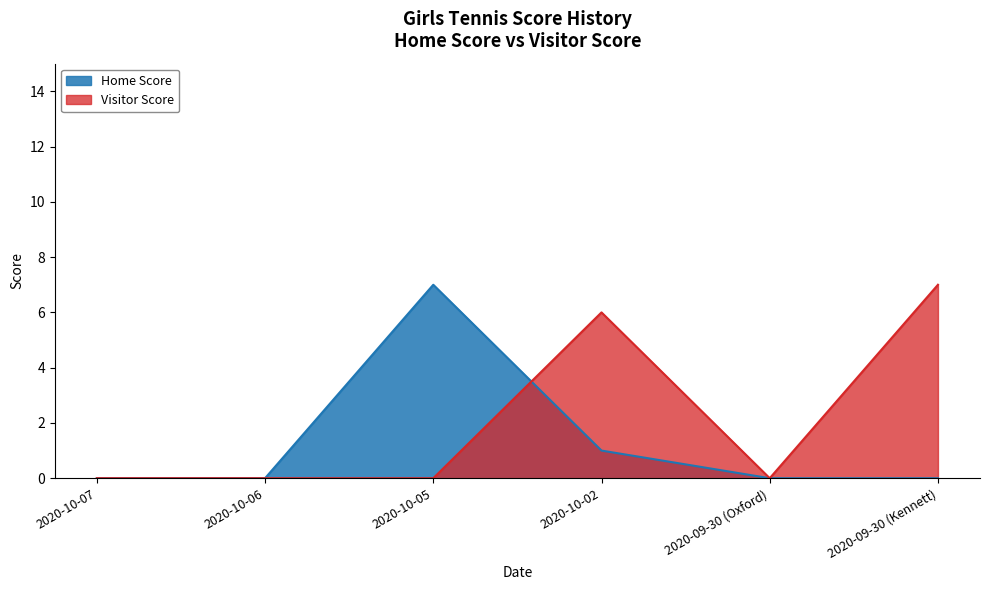

At which label does Visitor Score reach its minimum?

2020-10-07